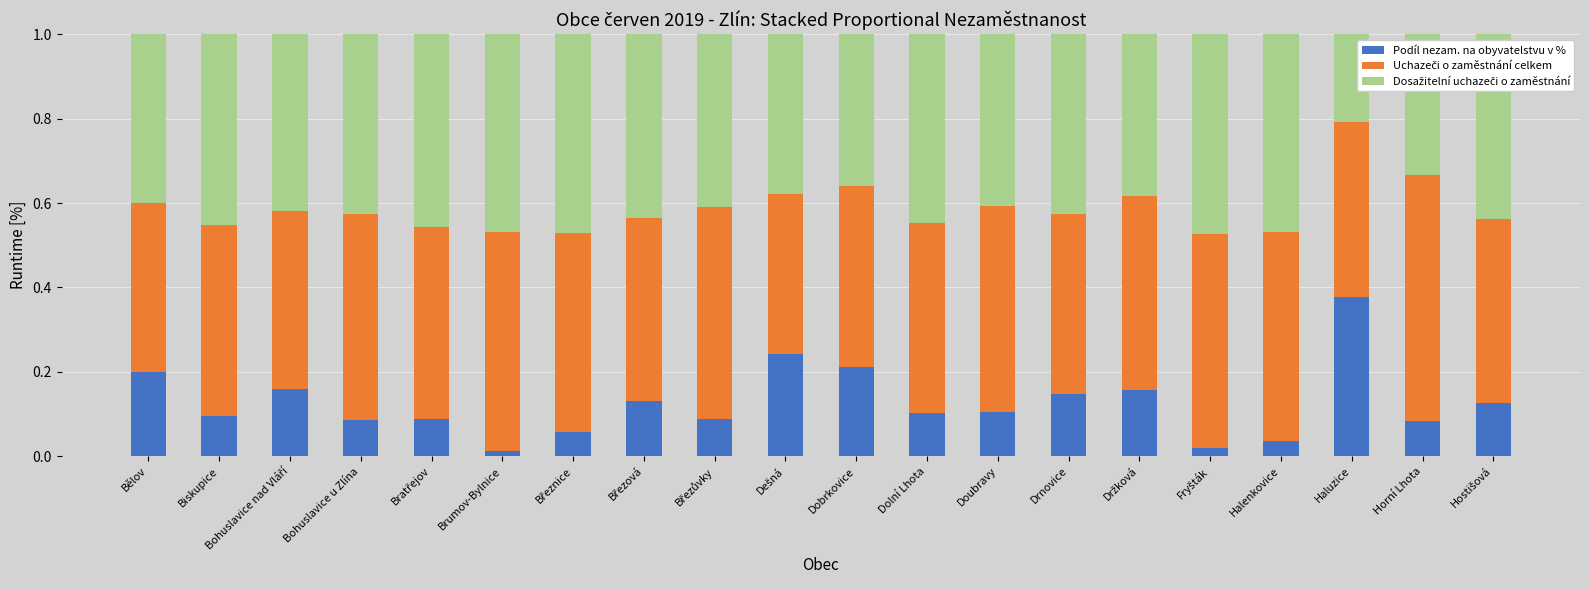

What is the sum of all Podíl nezam. na obyvatelstvu v % values?

2.5